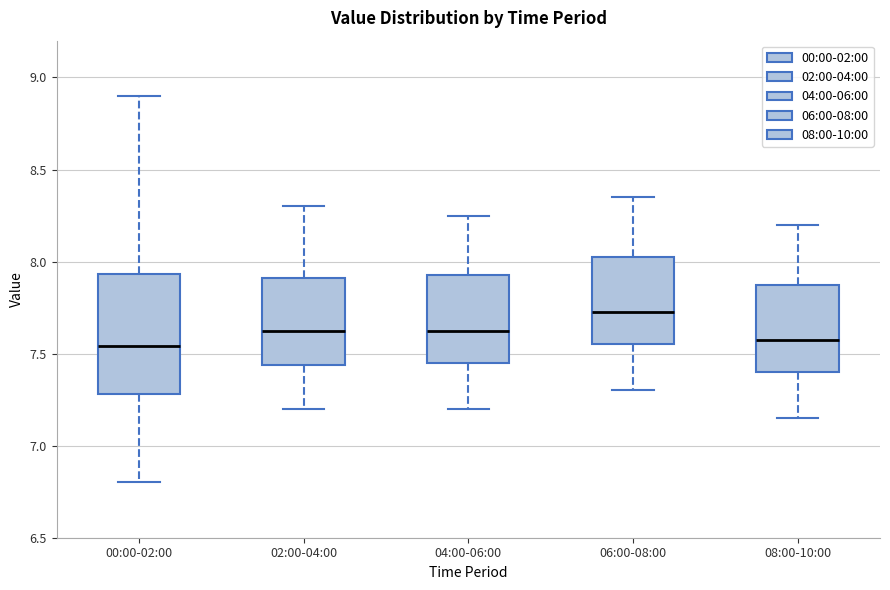

Which box has the highest median line?

06:00-08:00